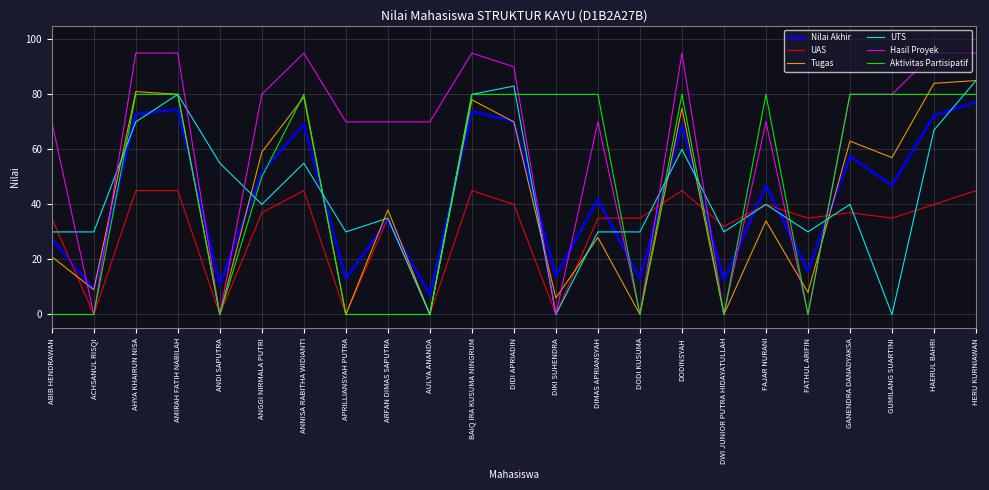

The UTS series shows 89.6 at HAERUL BAHRI. True or false?

False